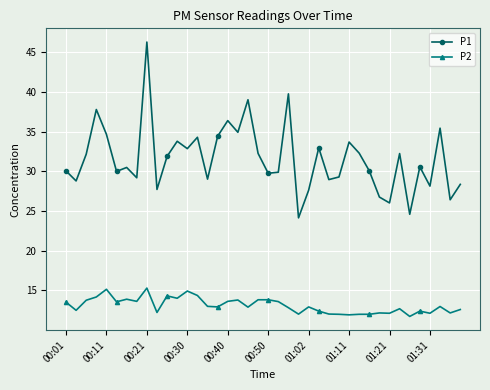

What is the value of the P2 point at the 15th from the left?

13.0